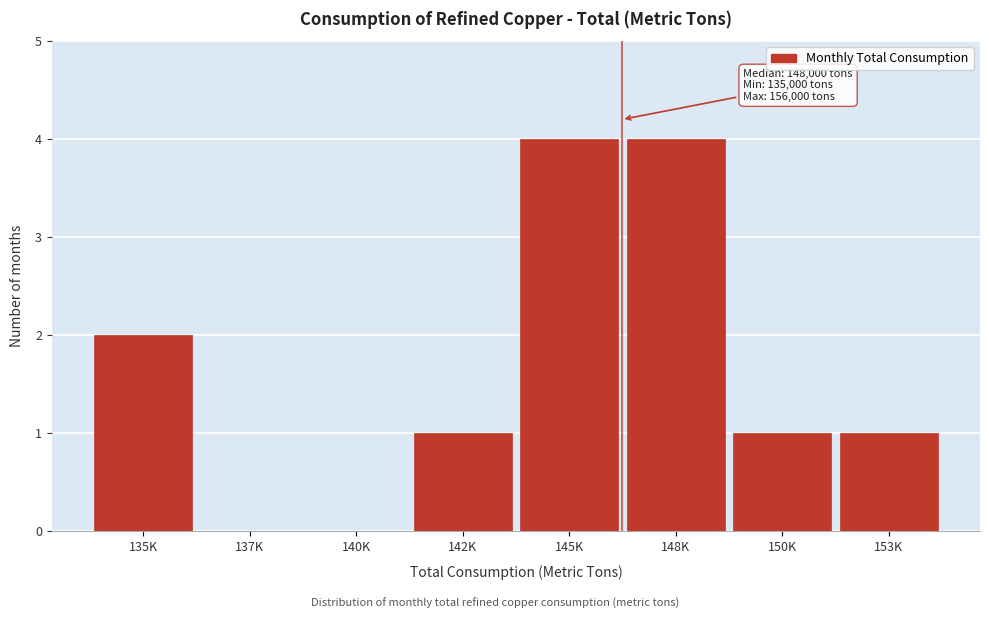

Reading right to left, what are all the values shown in this chart?

153K=1	150K=1	148K=4	145K=4	142K=1	140K=0	137K=0	135K=2